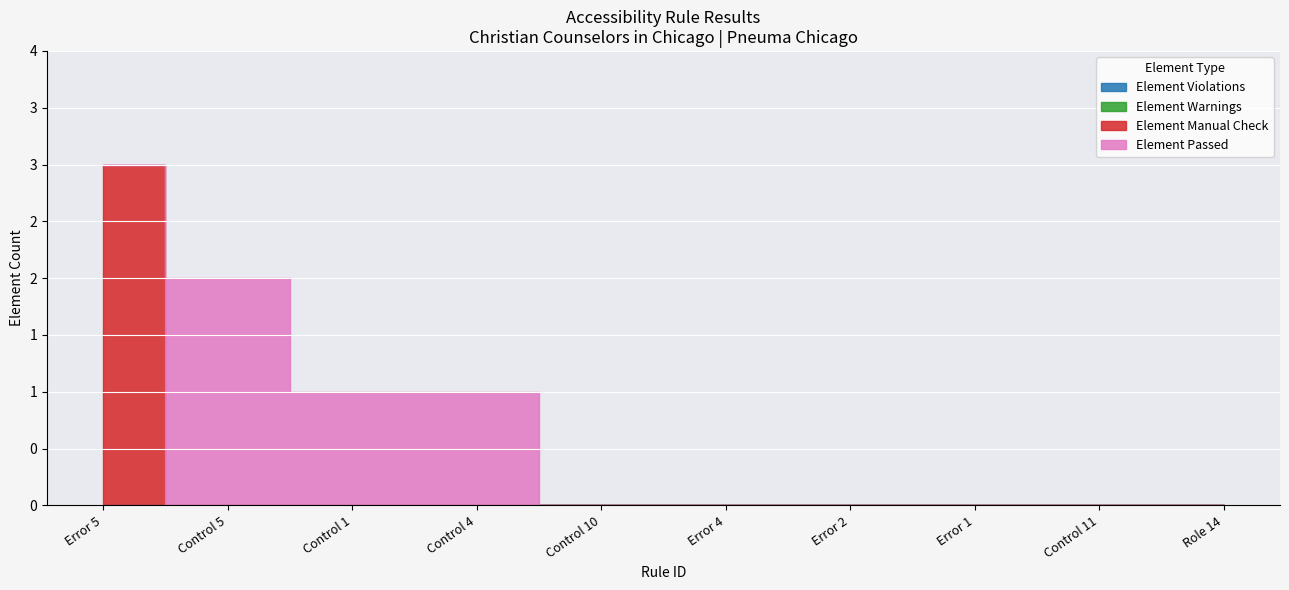

How many lines are shown in the chart?

4